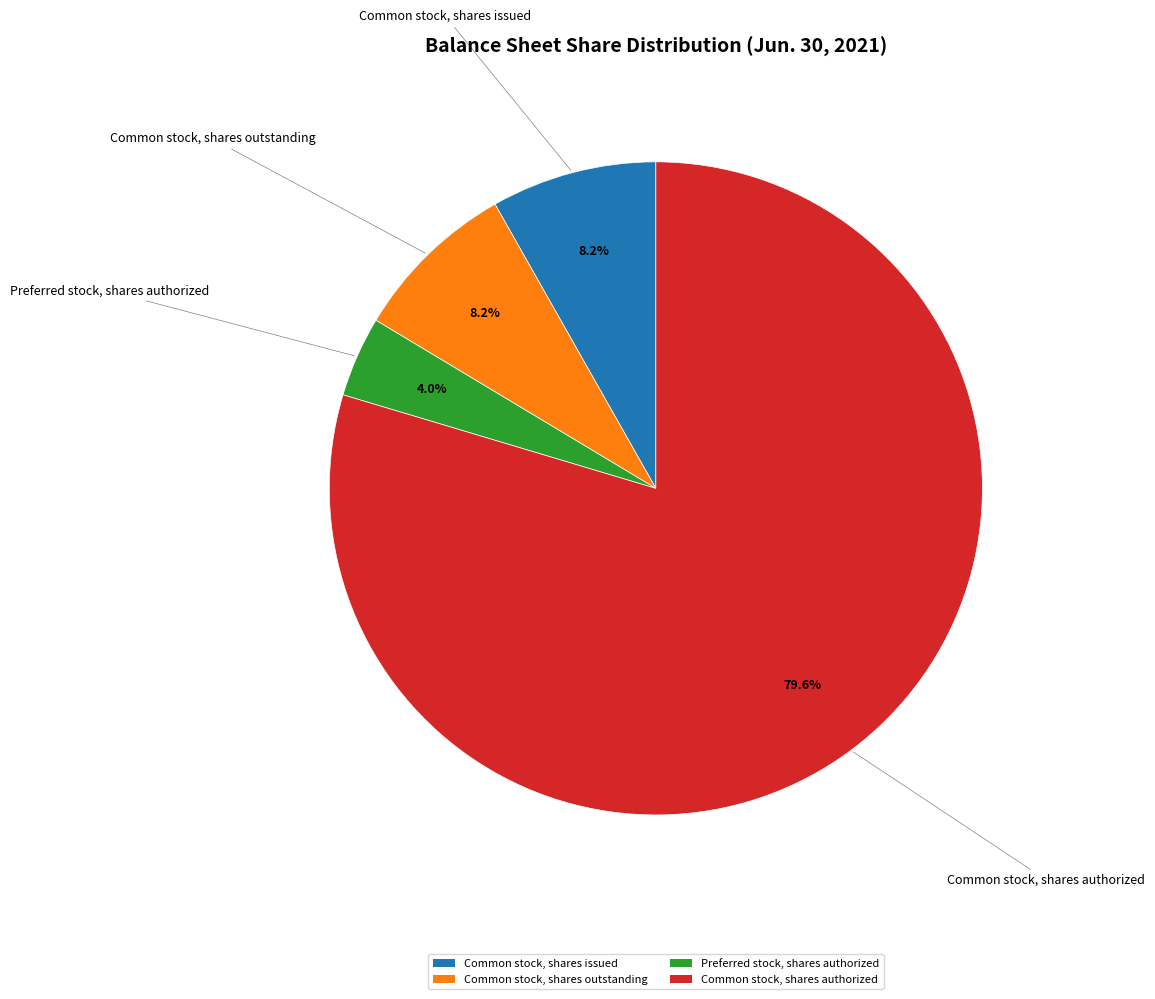

To the nearest percent, what portion does Common stock, shares issued represent?

8%